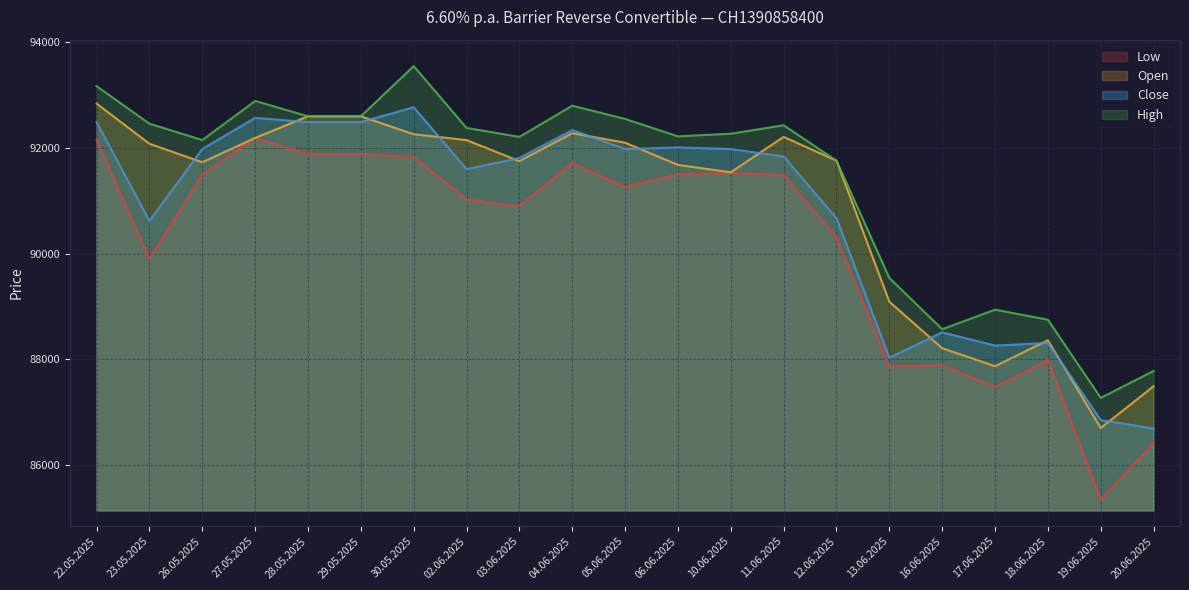

True or false: Low has a value of 163137 at 02.06.2025.

False